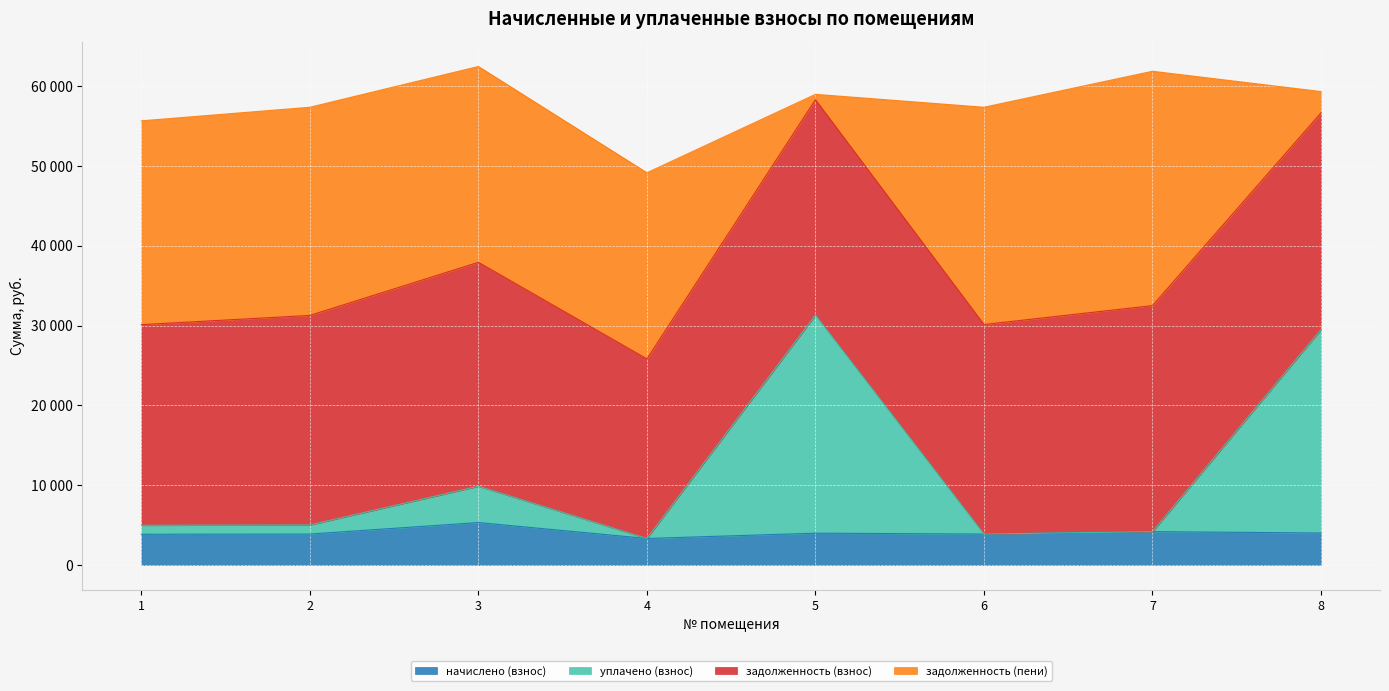

Does the chart display data point markers on the line(s)?

No